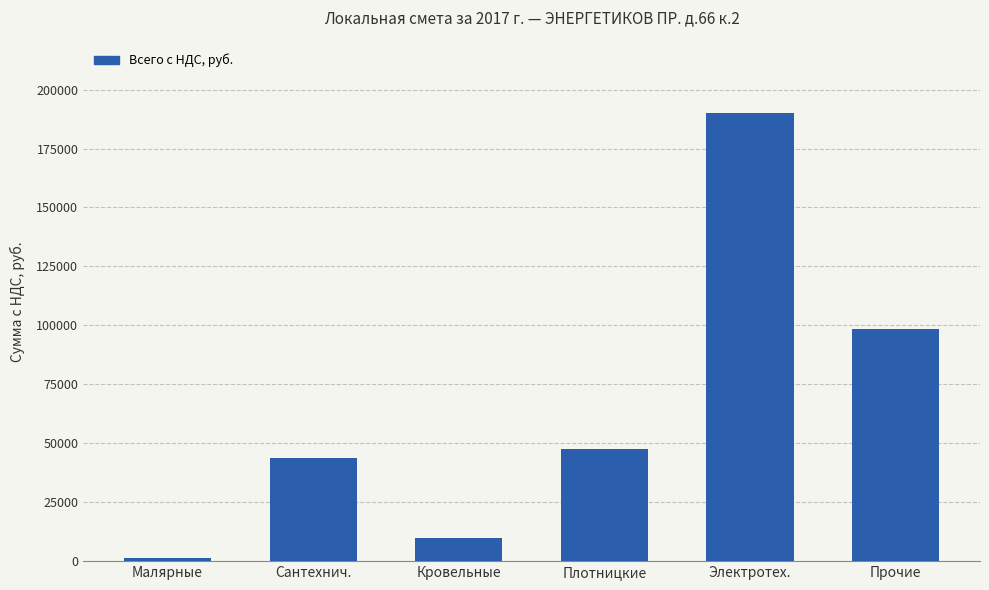

List the labels in order of value, largest first.

Электротех., Прочие, Плотницкие, Сантехнич., Кровельные, Малярные